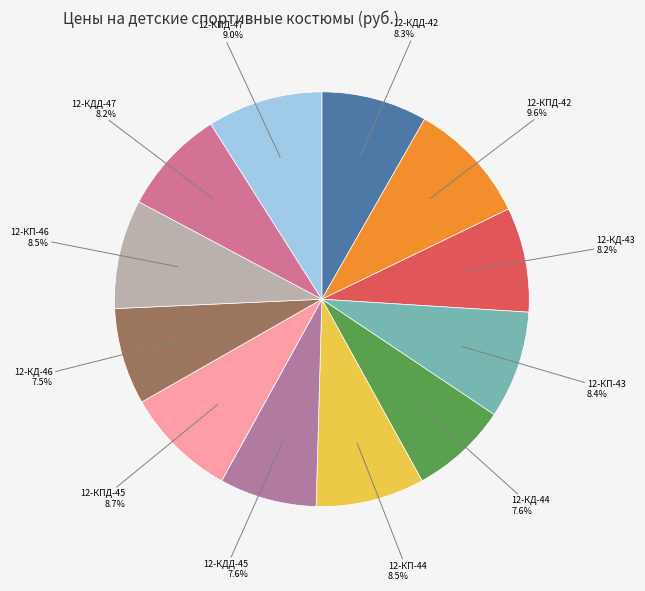

How many slices are in this pie chart?

12